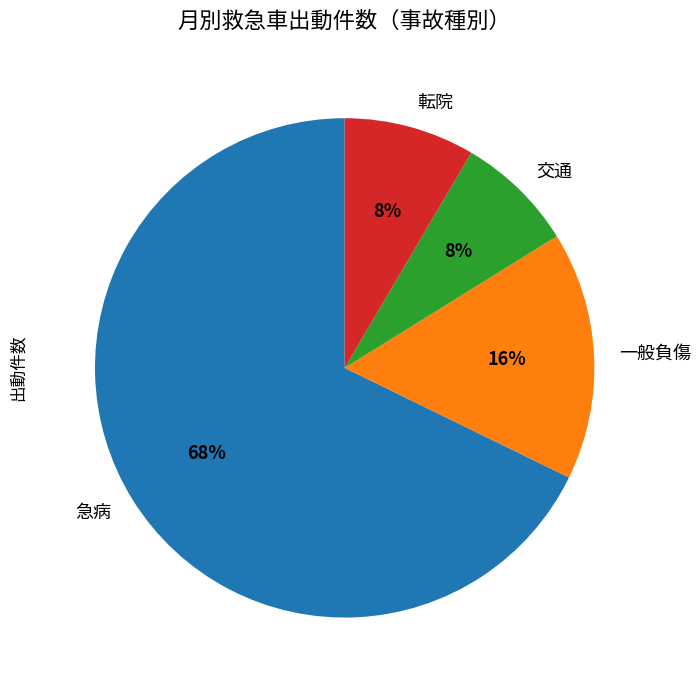

Between 転院 and 急病, which is larger?

急病